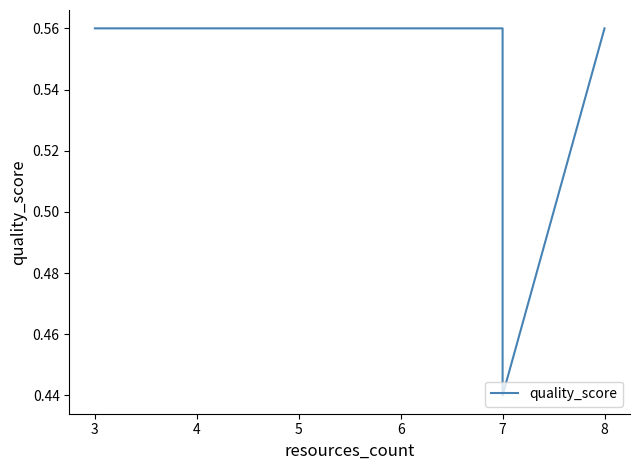

How many distinct data groups are displayed?

1